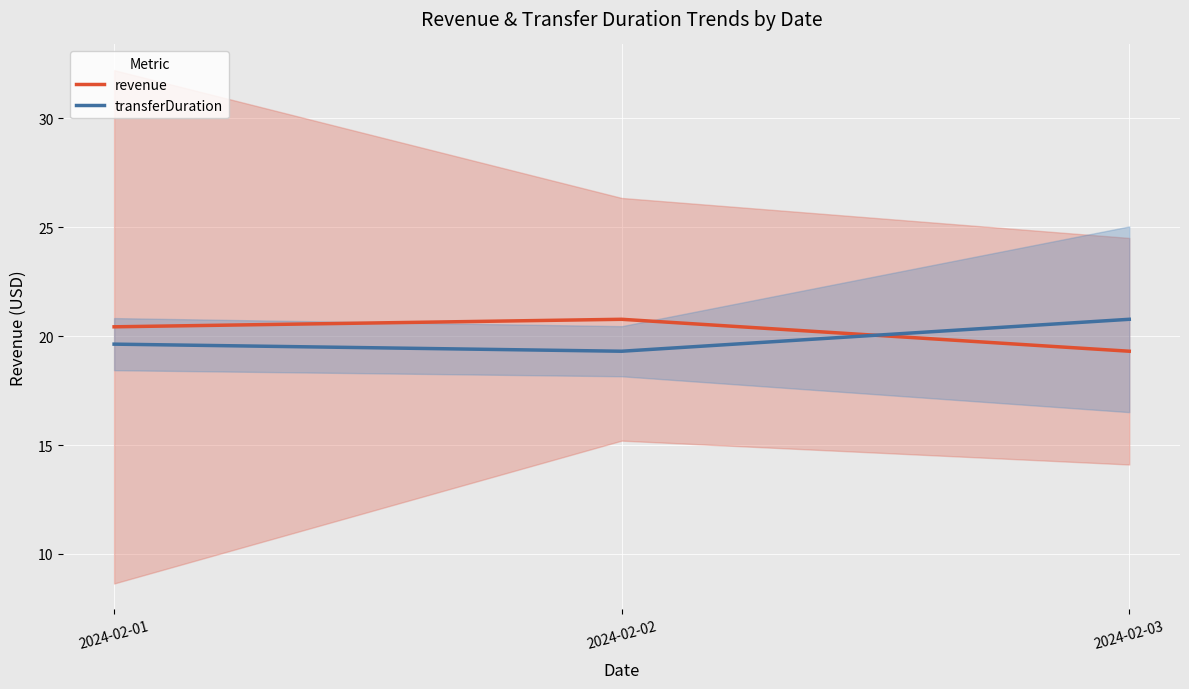

Rank the series by their maximum value, from lowest to highest.

revenue, transferDuration